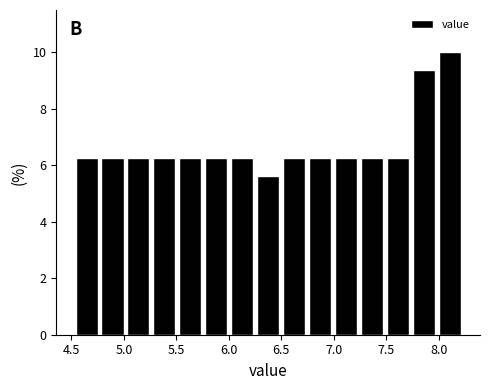

What is the height of the bar covering 7.00 to 7.25 on the x-axis? Neither the bar edges nor the heights are printed on the chart, so give them approximately, as read against the axes.

6.2